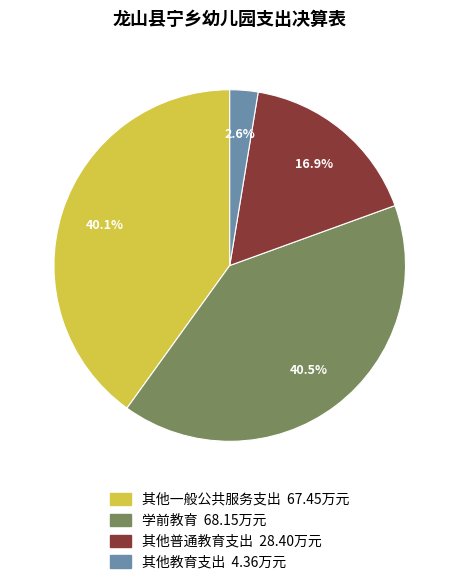

To the nearest percent, what percentage of the pie is 其他一般公共服务支出?

40%